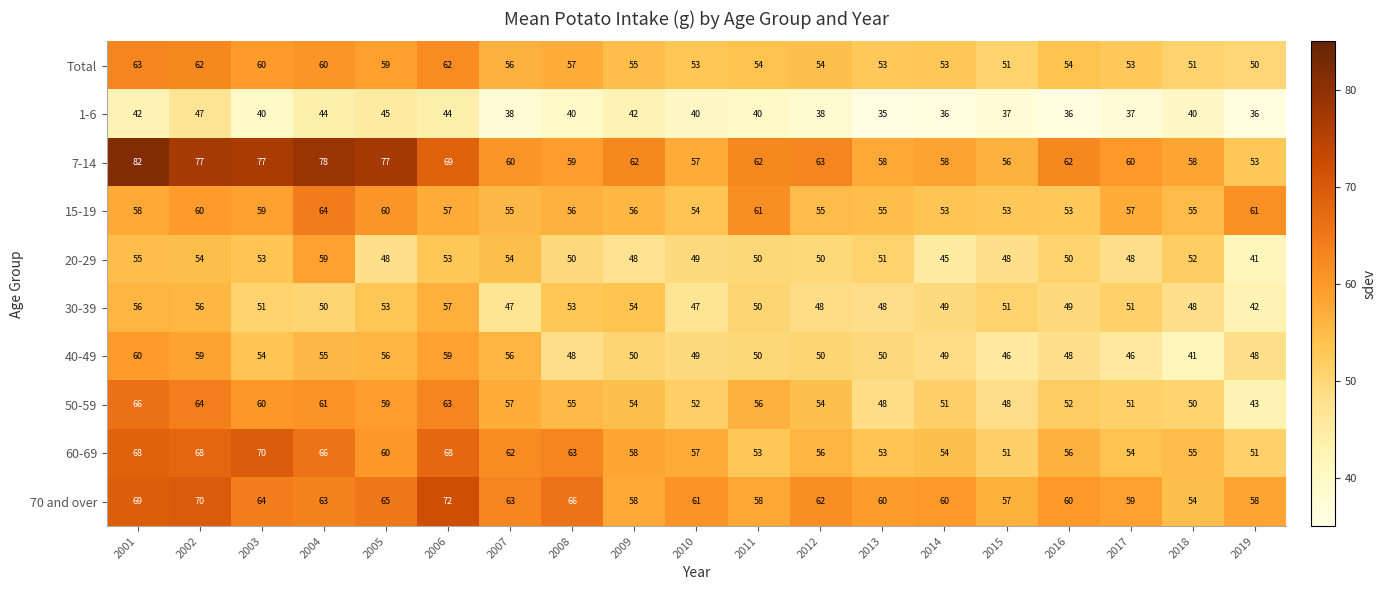

What is the average value of the 60-69 series?

59